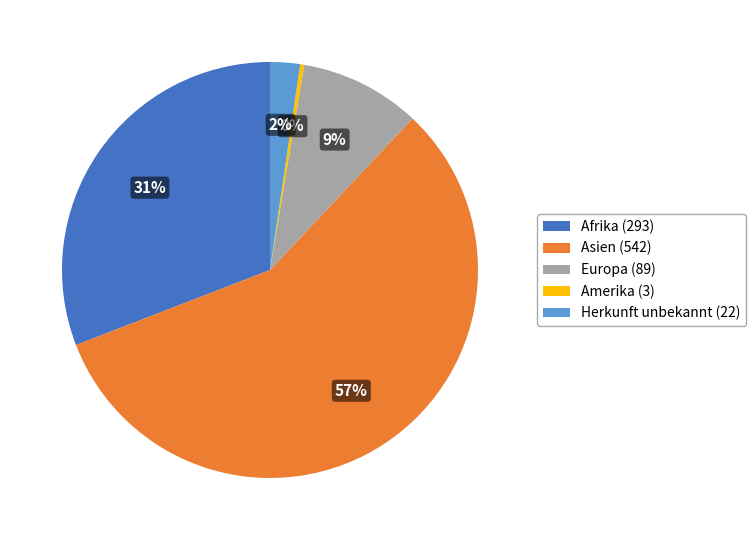

To the nearest percent, what is the average slice percentage?

20%